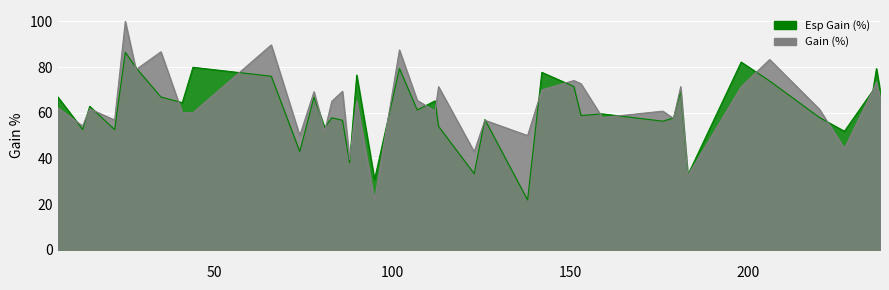

Rank the series at 237 from highest to lowest value.

Esp Gain (%), Gain (%)